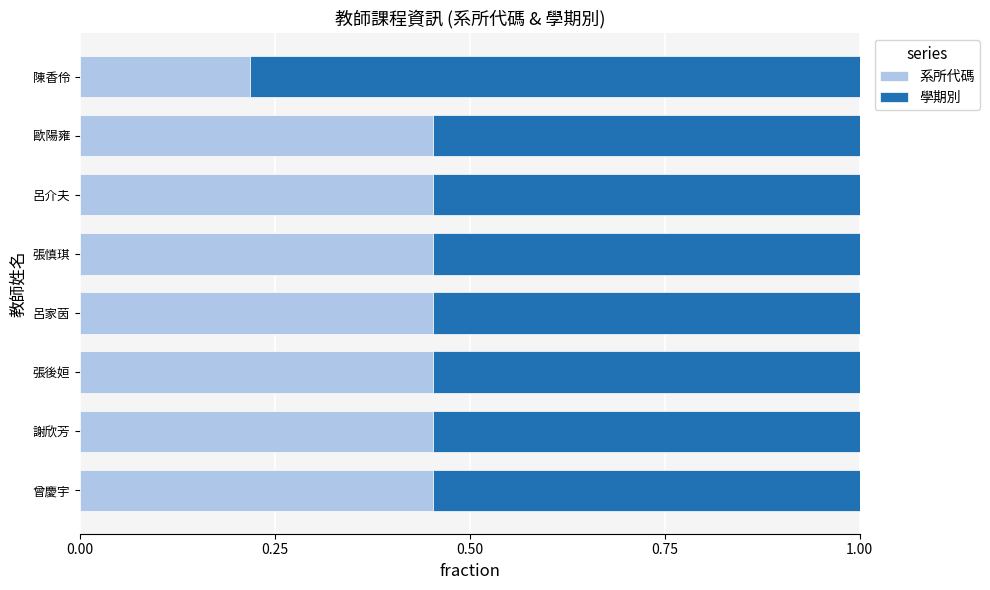

Which category has the lowest value in the 系所代碼 series?

陳香伶